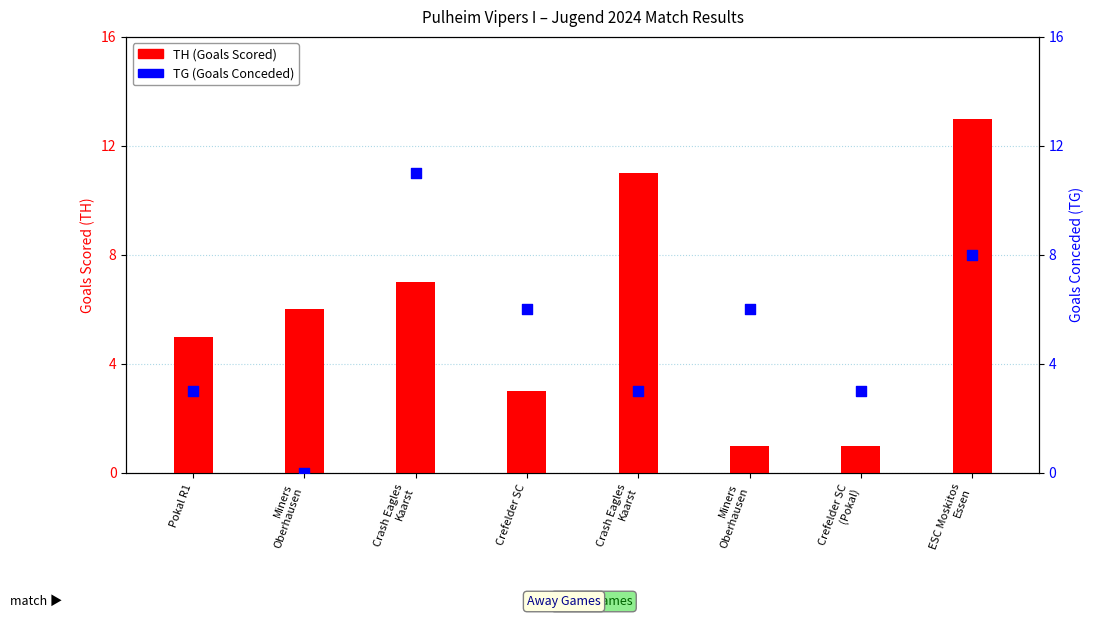

What are all the series names shown in the legend?

TH (Goals Scored), TG (Goals Conceded)